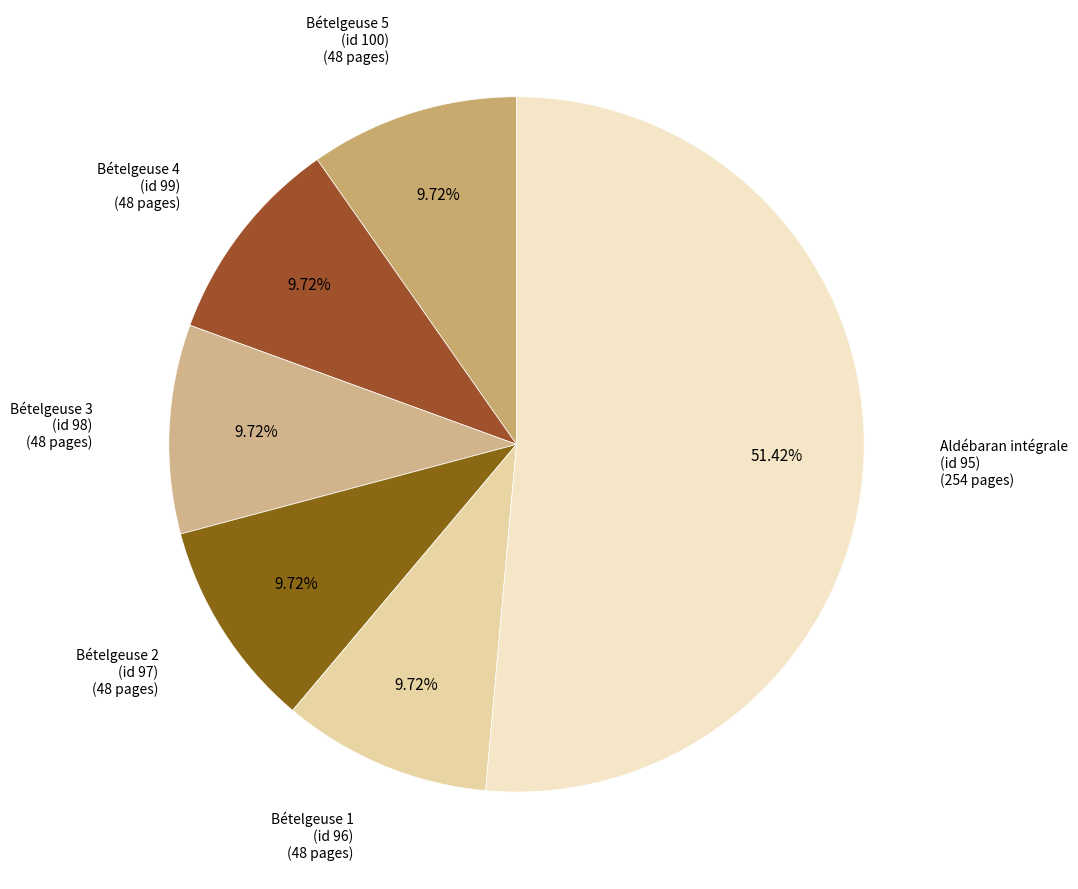

Which category has the biggest portion of the pie?

Aldébaran intégrale (id 95)